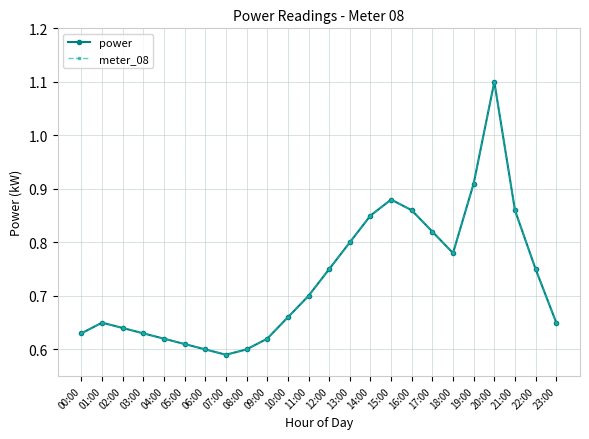

Which series has the largest total across all categories?

power